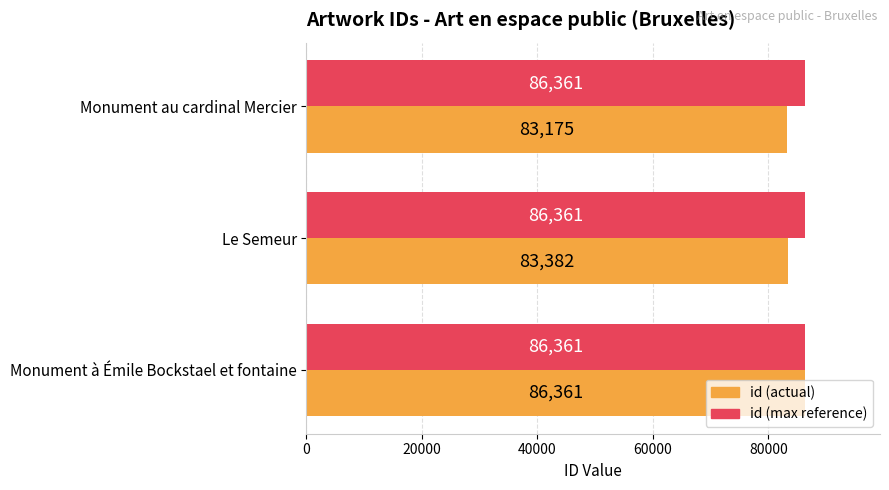

What is the greatest value displayed?

86361